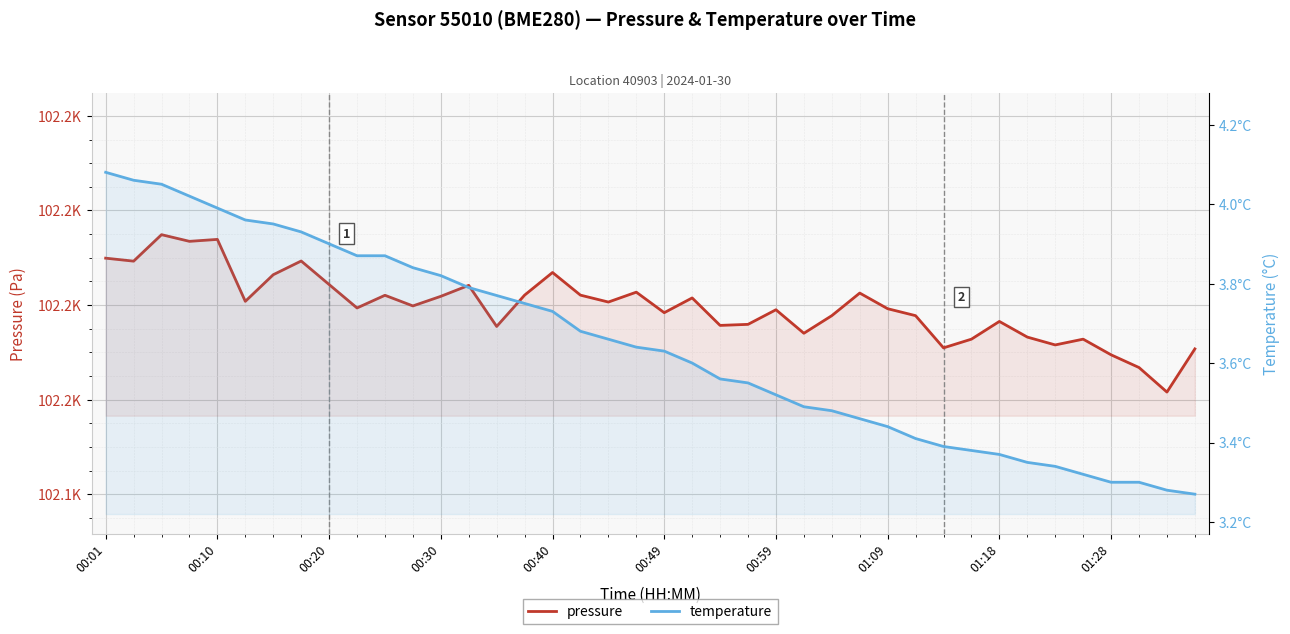

What are all the series names shown in the legend?

pressure, temperature